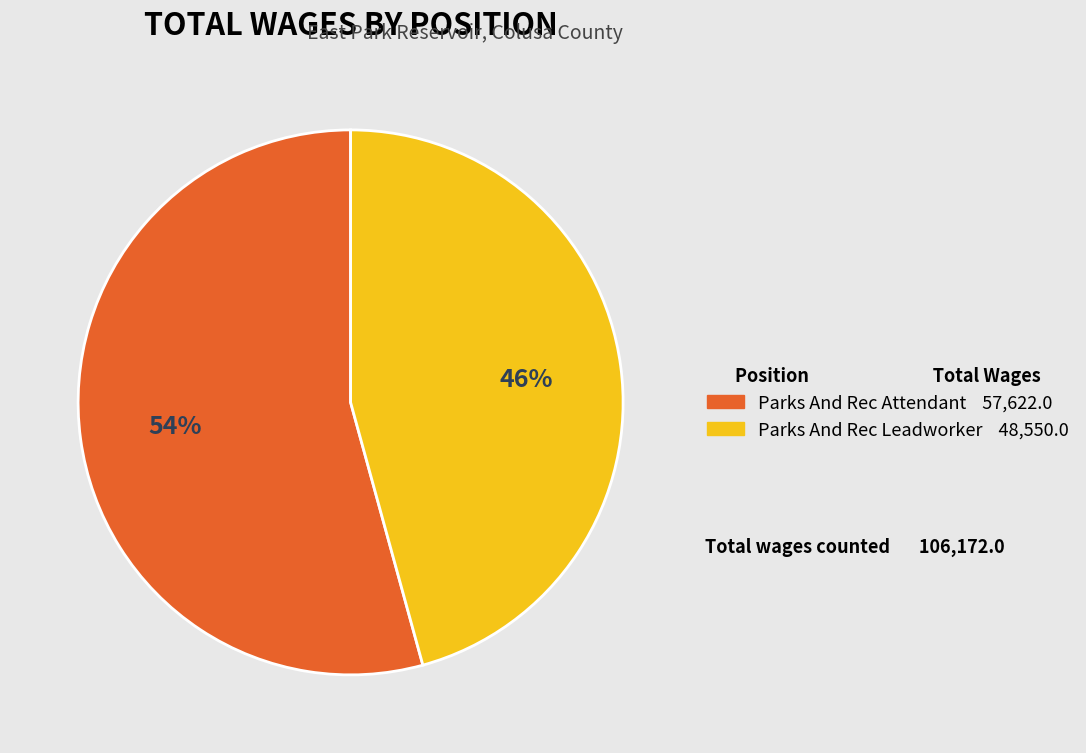

What is the smallest slice in the pie chart?

Parks And Rec Leadworker